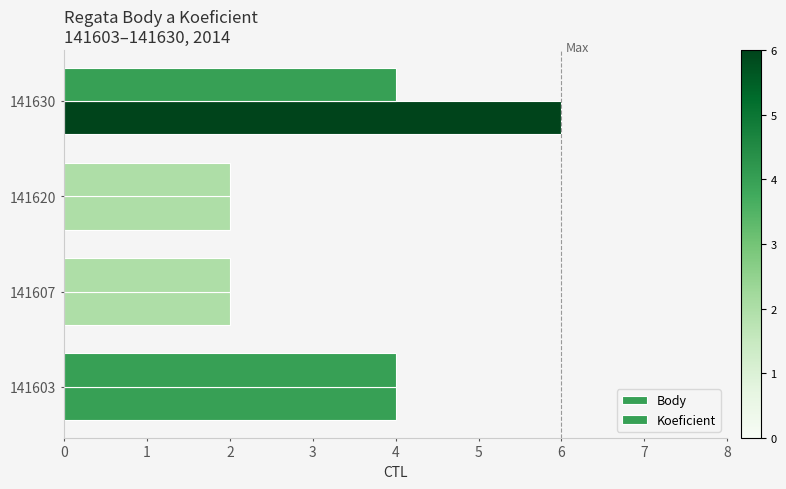

At how many categories does at least one series exceed 3?

2